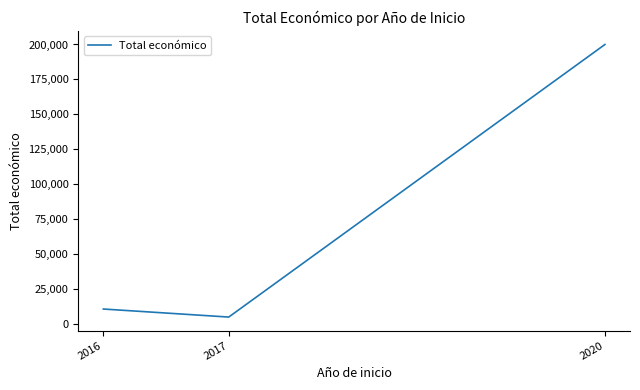

What is the average value?

71916